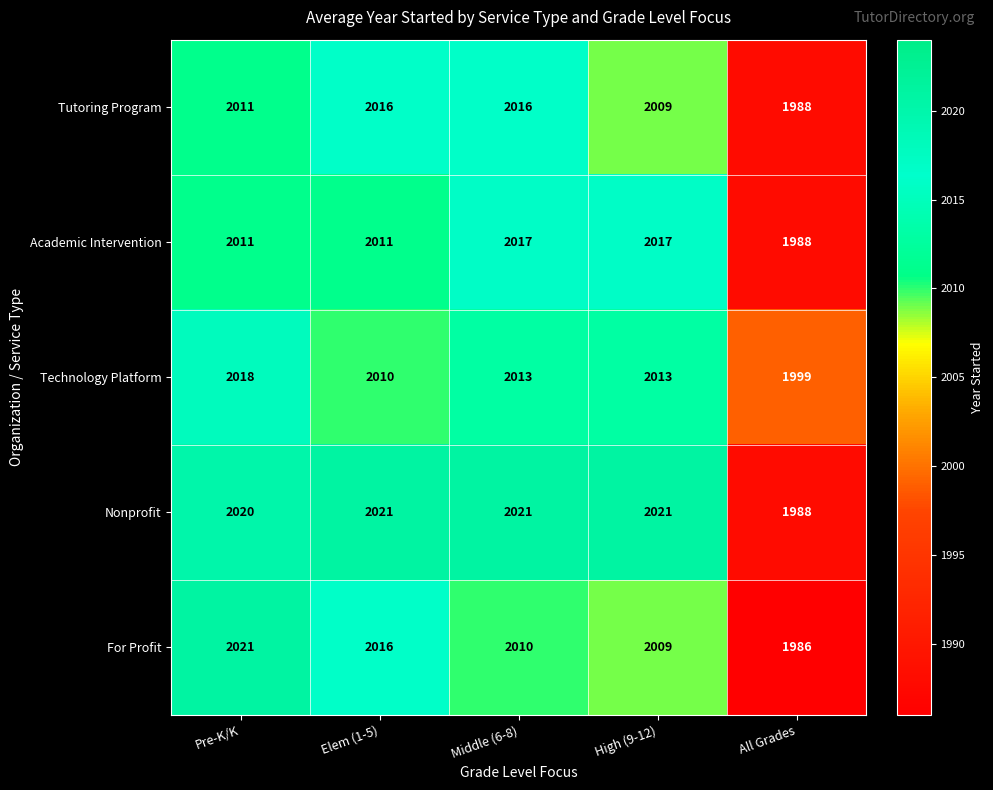

Count the Technology Platform values in the range 2010 to 2013.

3